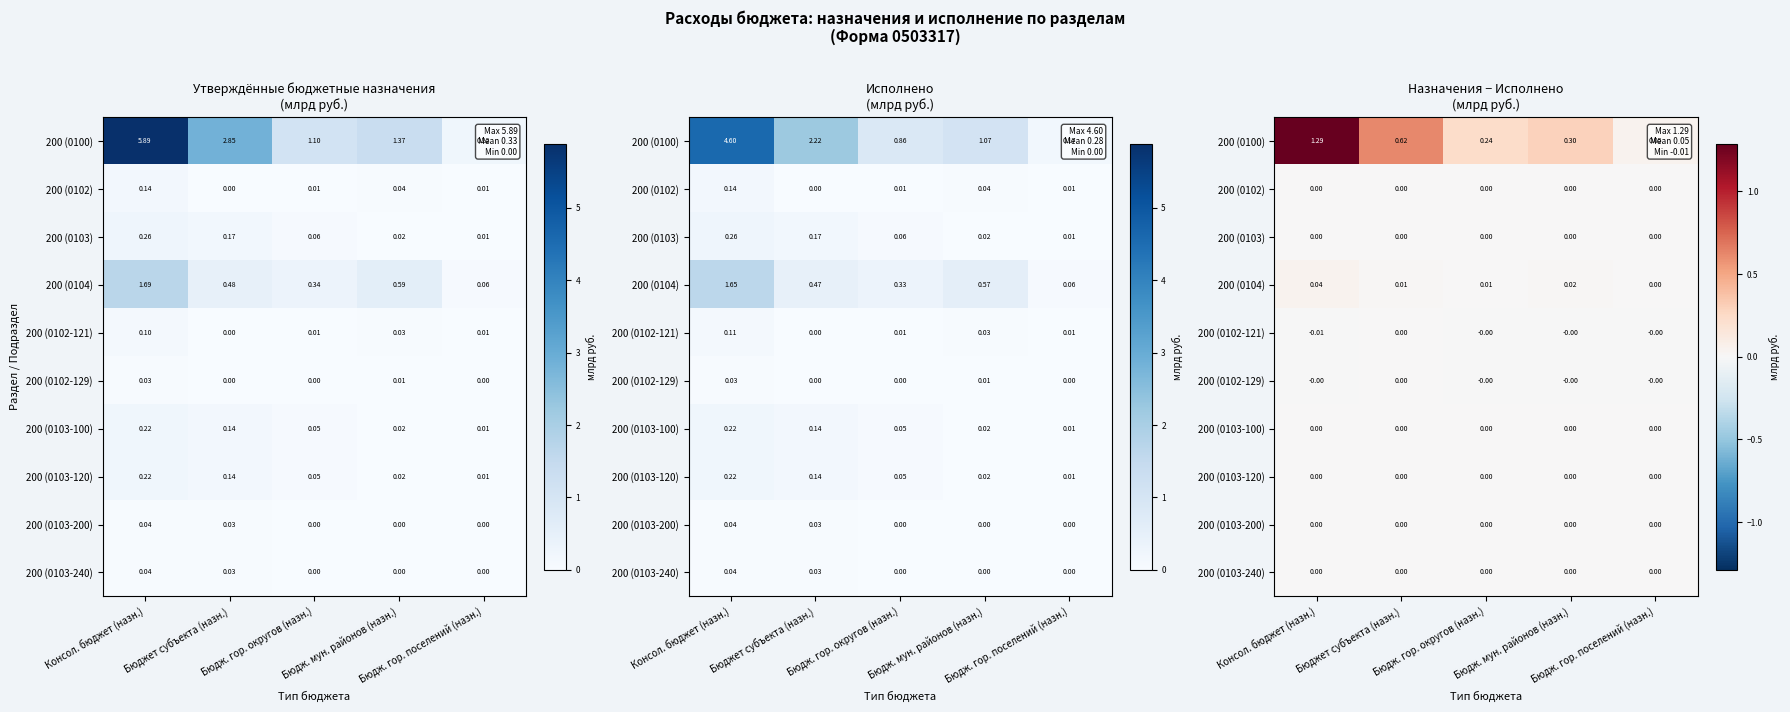

Between Бюджет субъекта (назн.) and Бюдж. мун. районов (назн.), which is larger?

Бюджет субъекта (назн.)